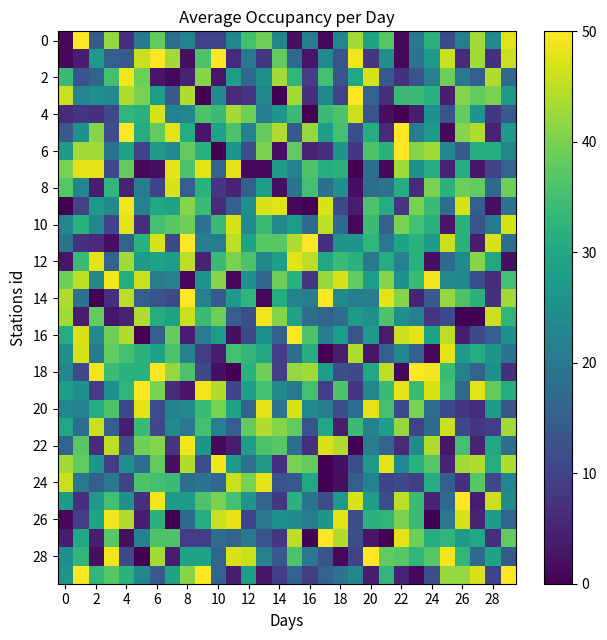

At how many categories does at least one series exceed 5?

30